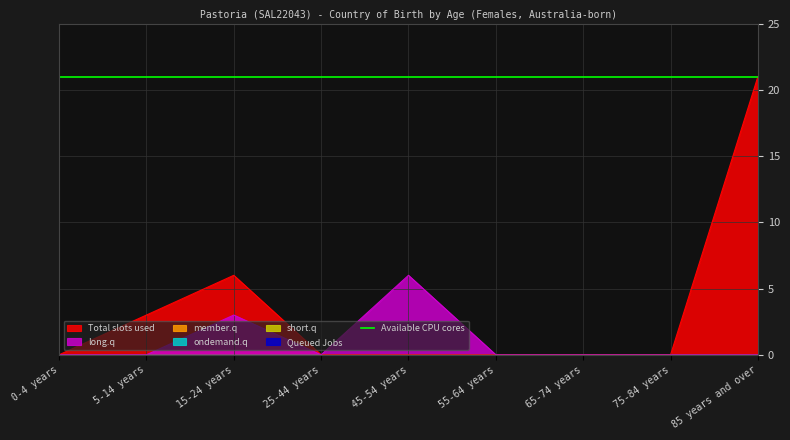

True or false: long.q has a value of 0 at 25-44 years.

True